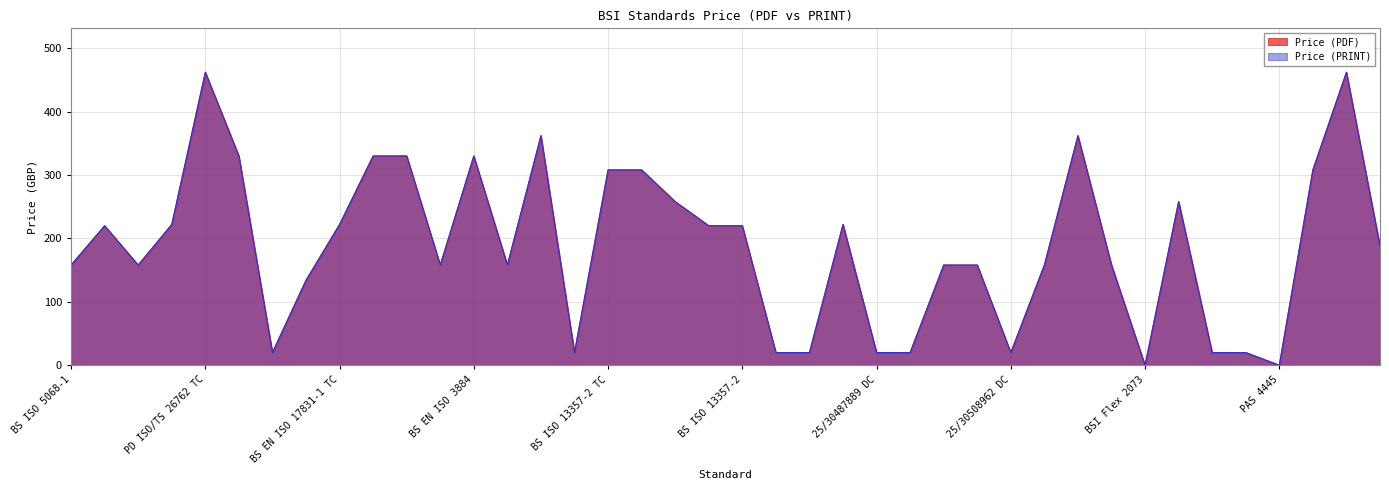

Between BS EN 13016-3 and 25/30490498 DC, which series saw the biggest shift?

Price (PDF)